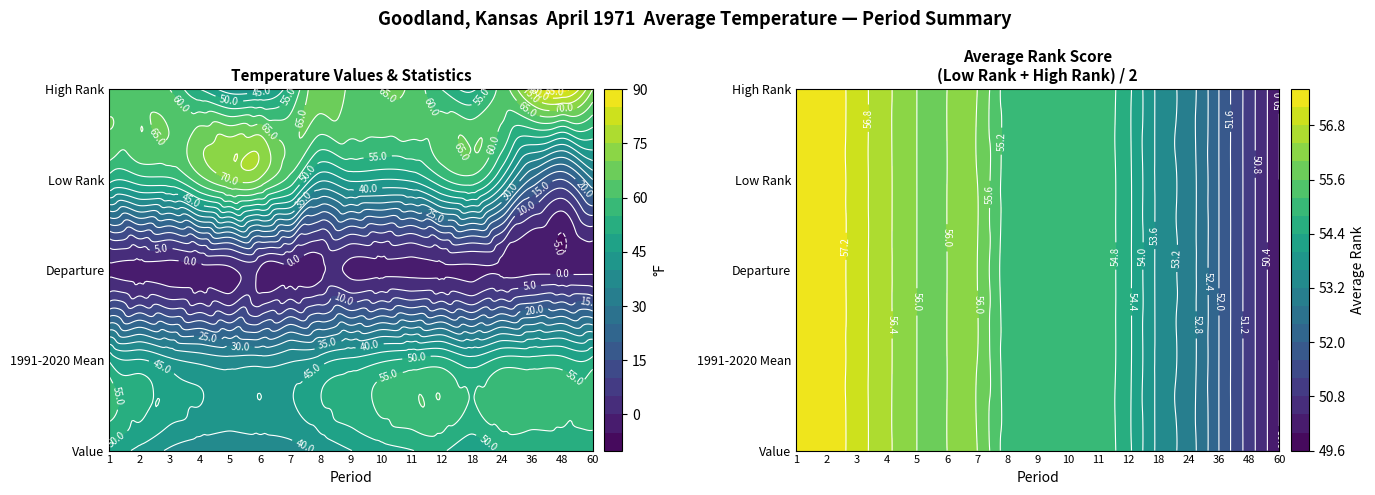

The Value series shows 49.8 at 11. True or false?

True